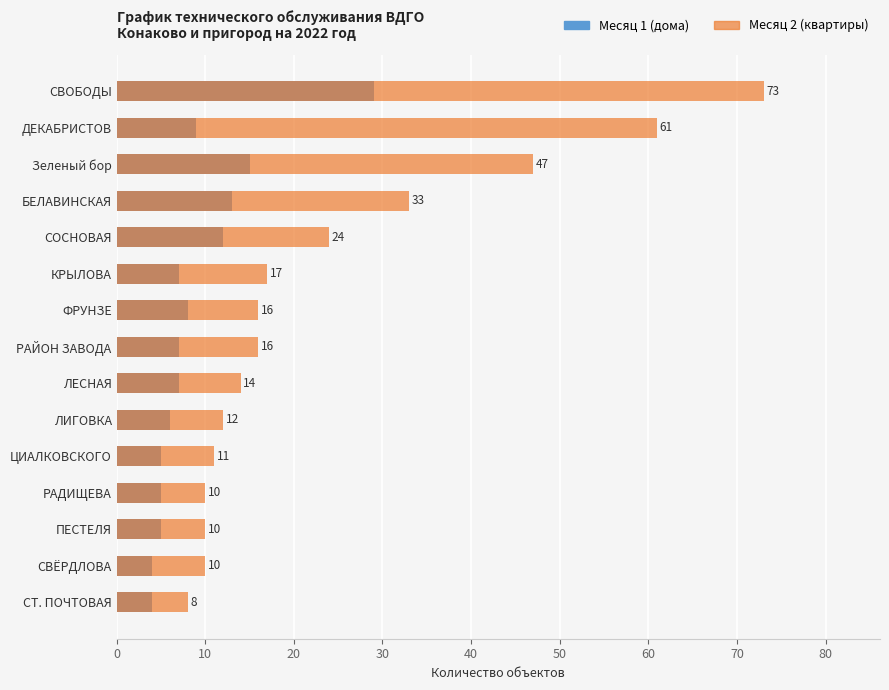

Does the chart contain stacked bars?

No